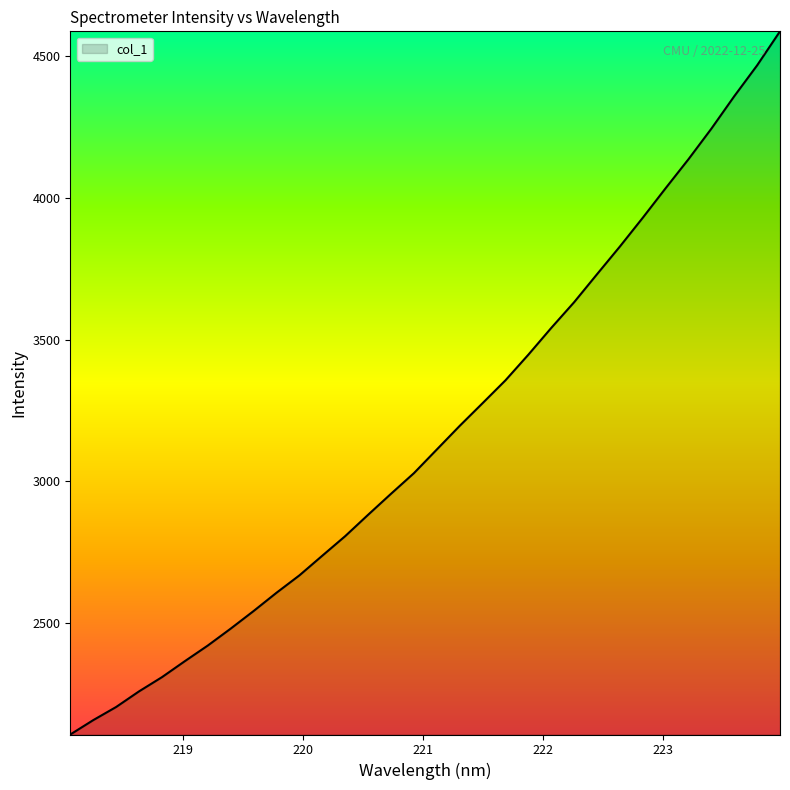

What is the smallest value displayed?

2106.1